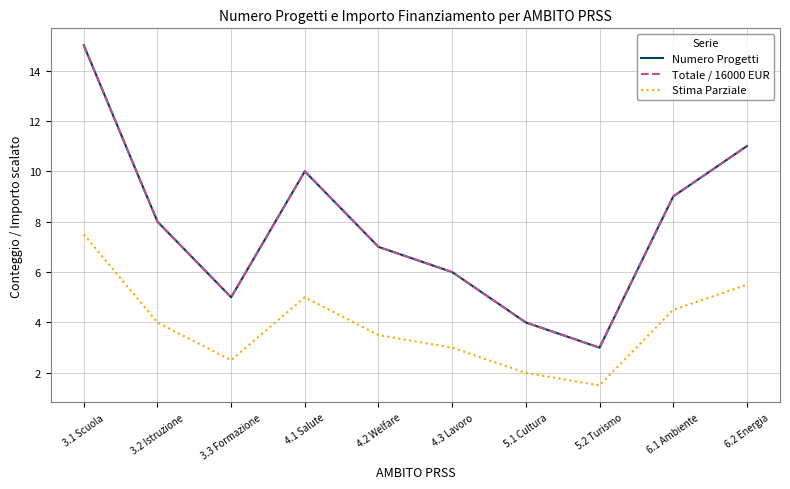

What is the spread (max minus min) of values at 3.3 Formazione?

2.5